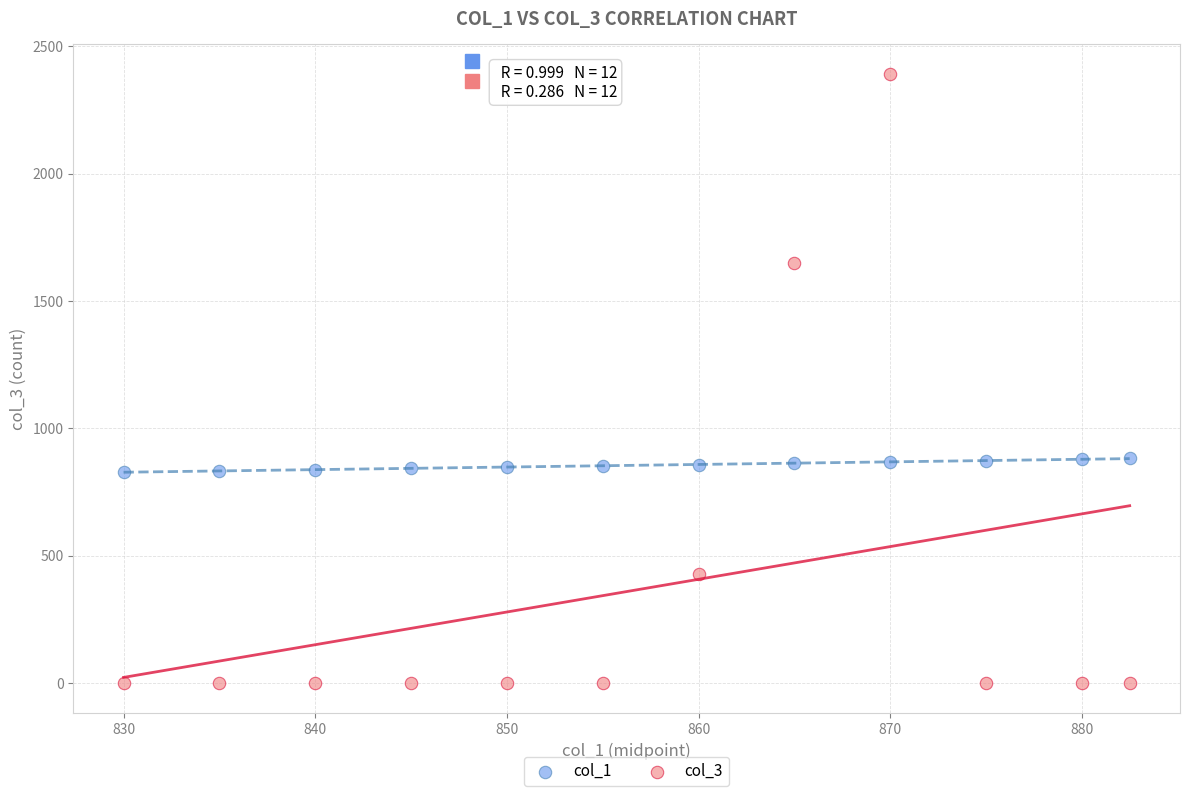

Across all data points, what is the range of X values (max minus min)?

52.5